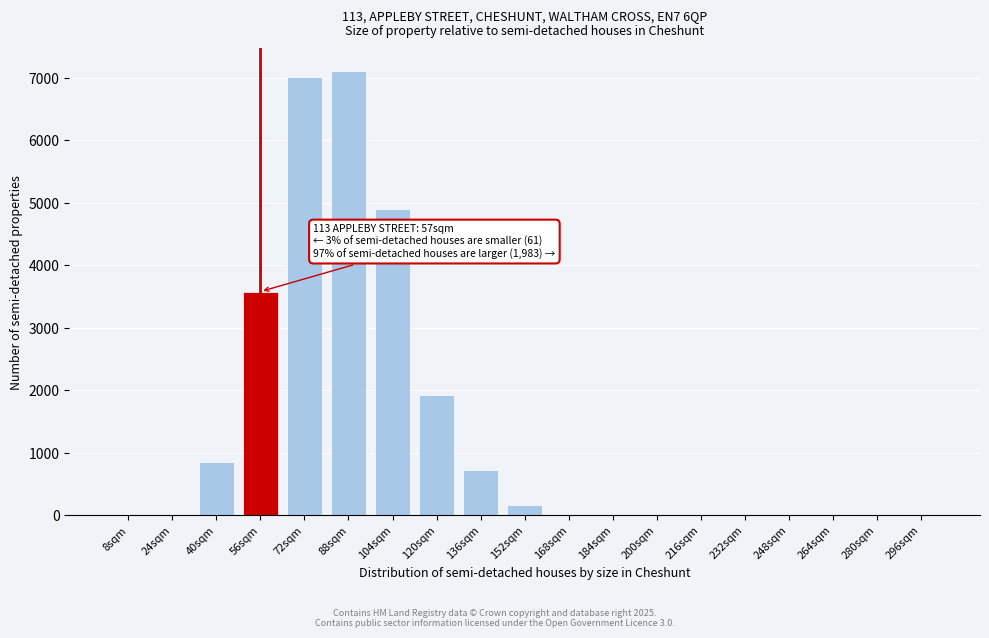

What is the maximum value shown in the chart?

7112